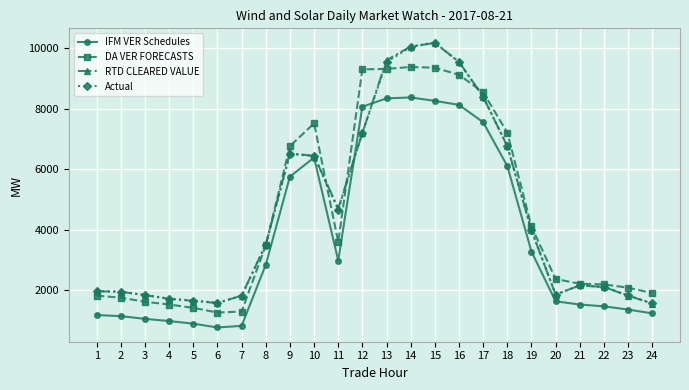

Which category has the highest value across all series?

15